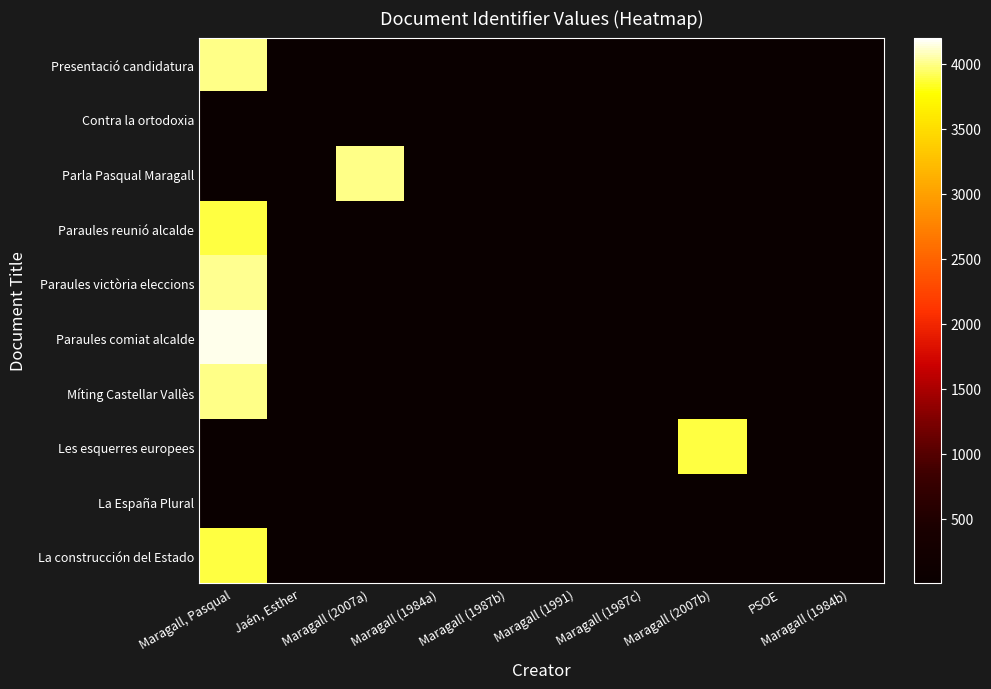

At which category is the sum across all series the highest?

Maragall, Pasqual